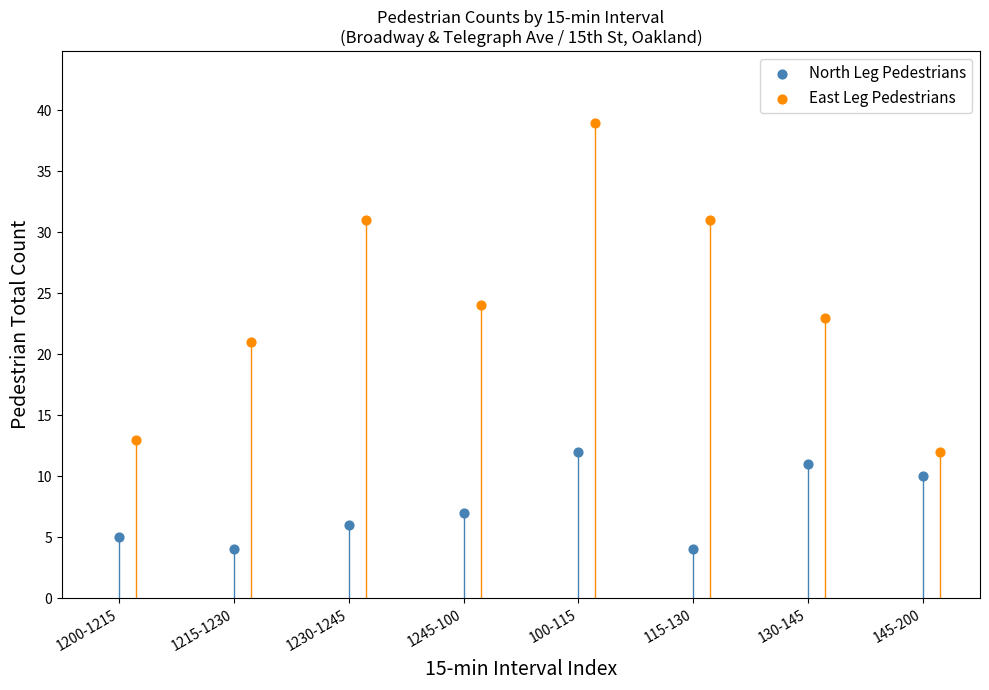

Which series contains the lowest Y value?

North Leg Pedestrians